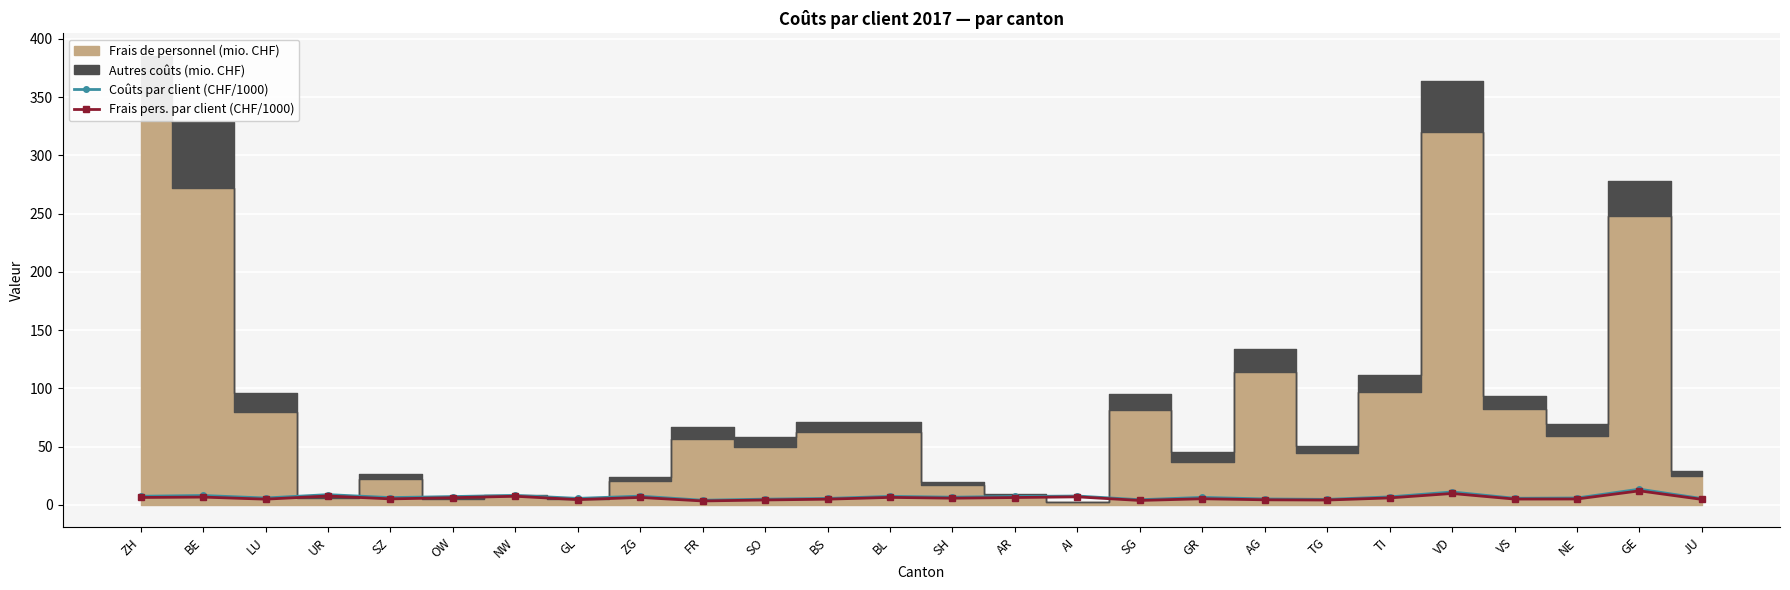

What is the label of the 12th point from the left?

BS